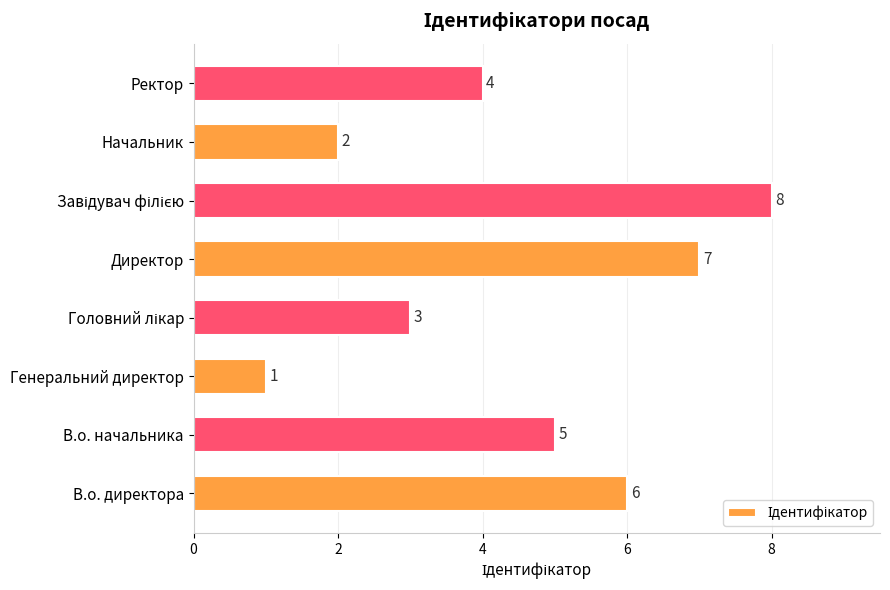

Which category has the lowest value across all series?

Генеральний директор